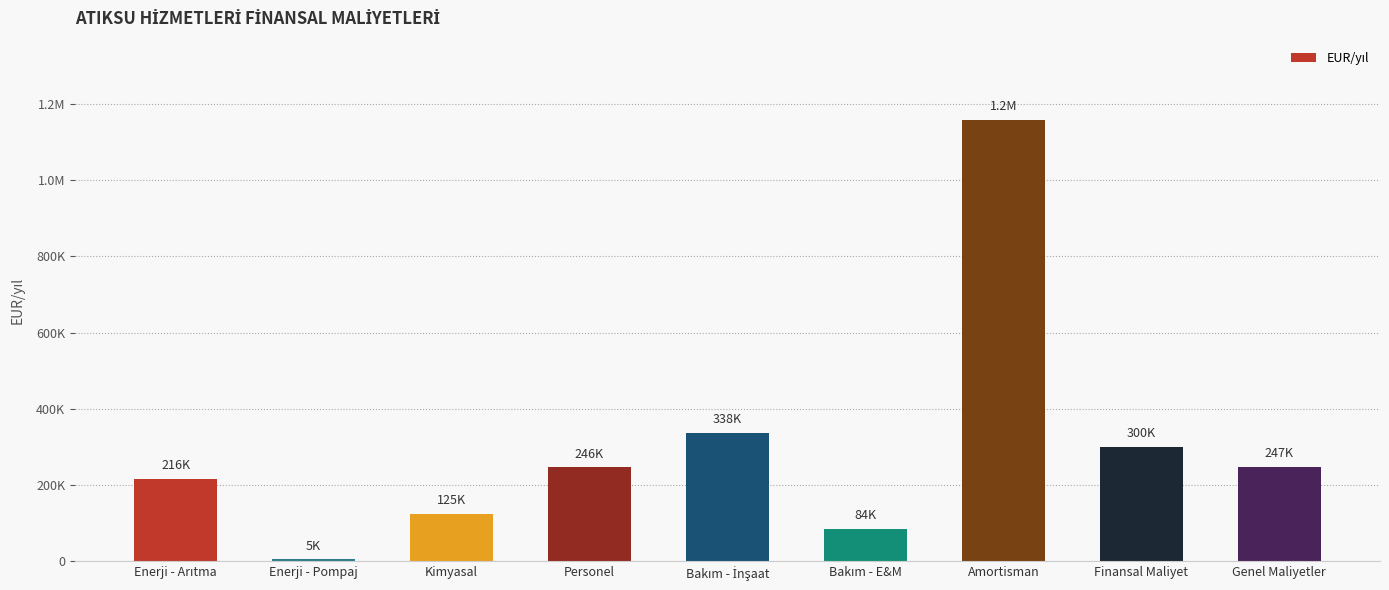

How many bars are there in total?

9